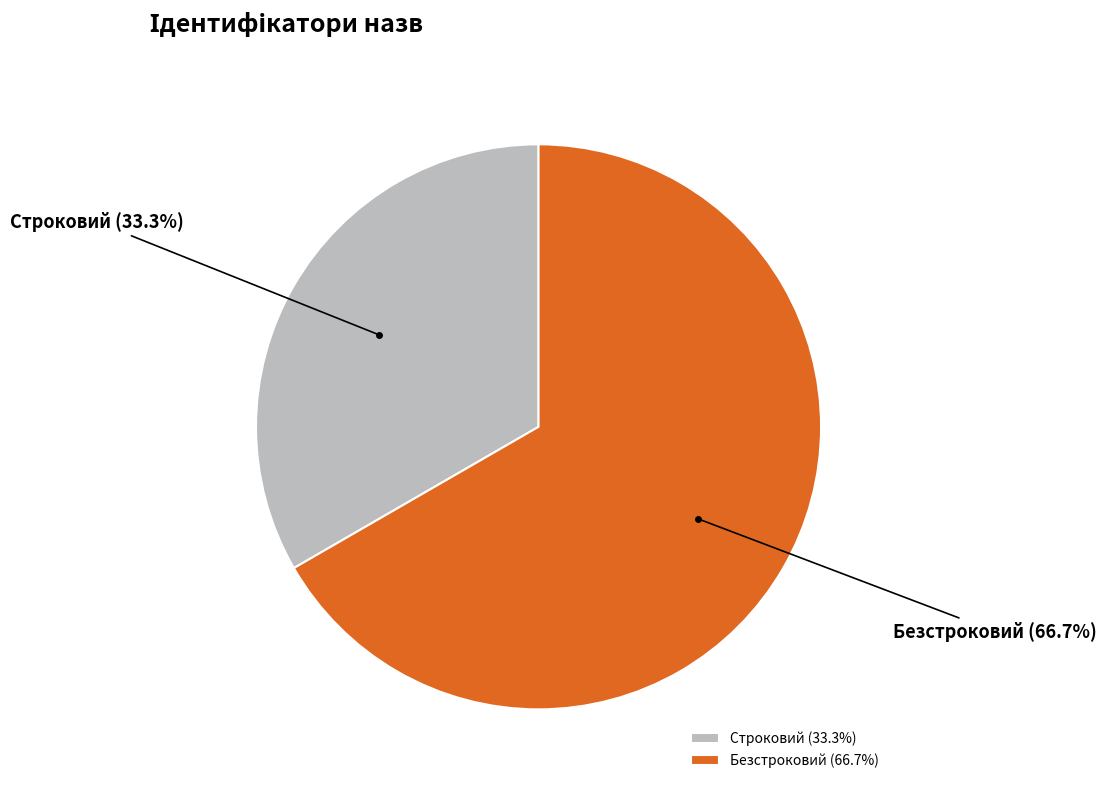

What percentage is the Безстроковий slice, to the nearest percent?

67%